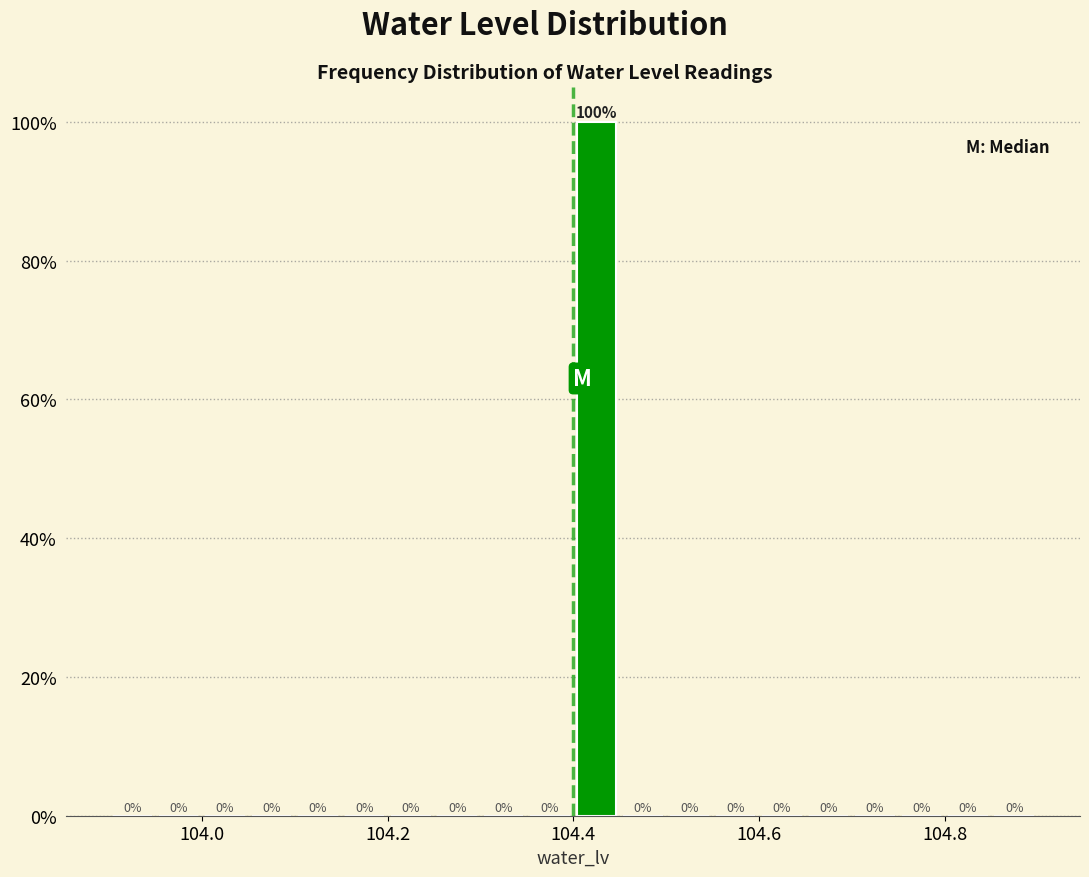

Around what value on the x-axis is the tallest bar? Give the approximate position of its centre, as read against the axis.

104.42